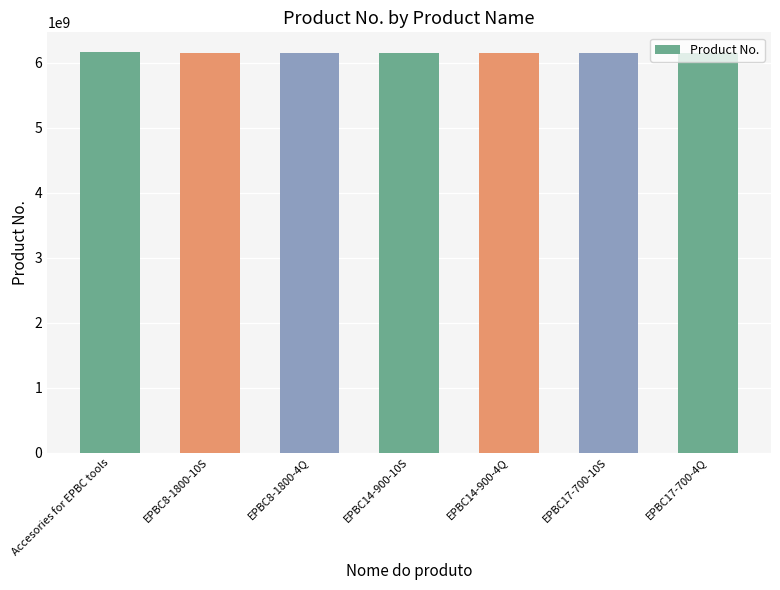

What position from the left is EPBC8-1800-4Q?

3